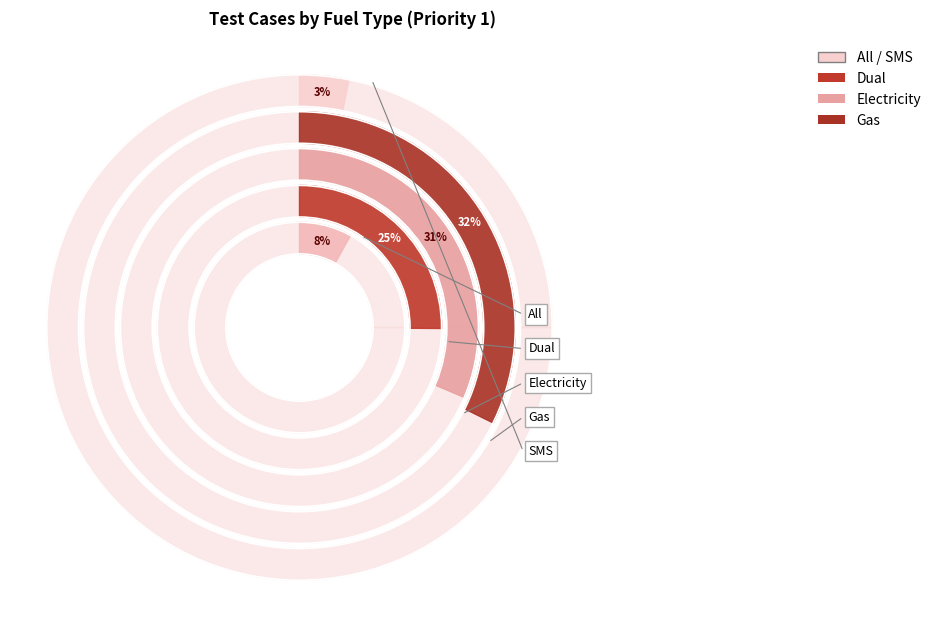

What percentage do Gas and Electricity together represent?

63.7%